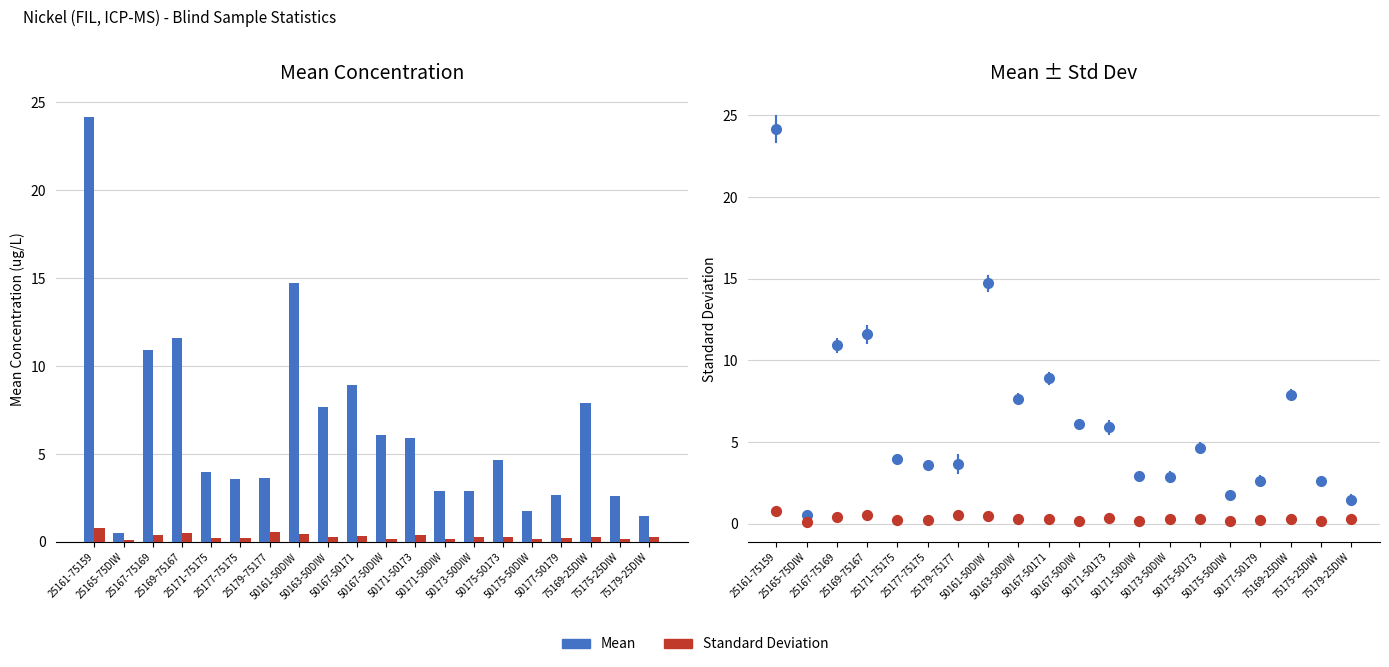

Which series contains the highest Y value?

Mean